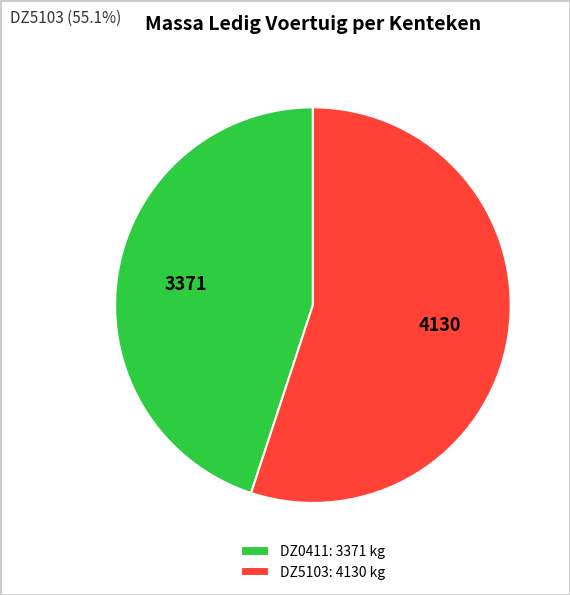

Between DZ5103: 4130 kg and DZ0411: 3371 kg, which is larger?

DZ5103: 4130 kg